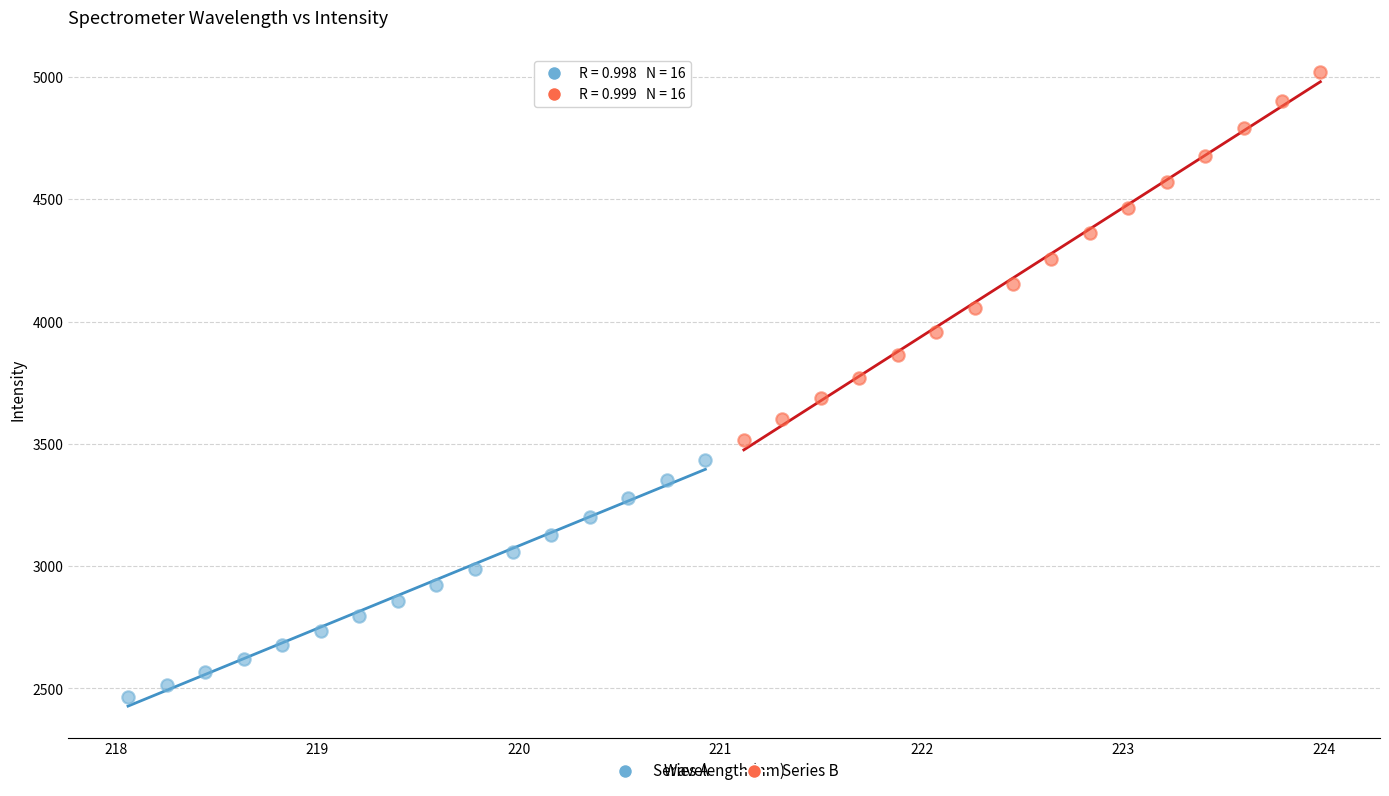

What are all the series names shown in the legend?

Series A, Series B